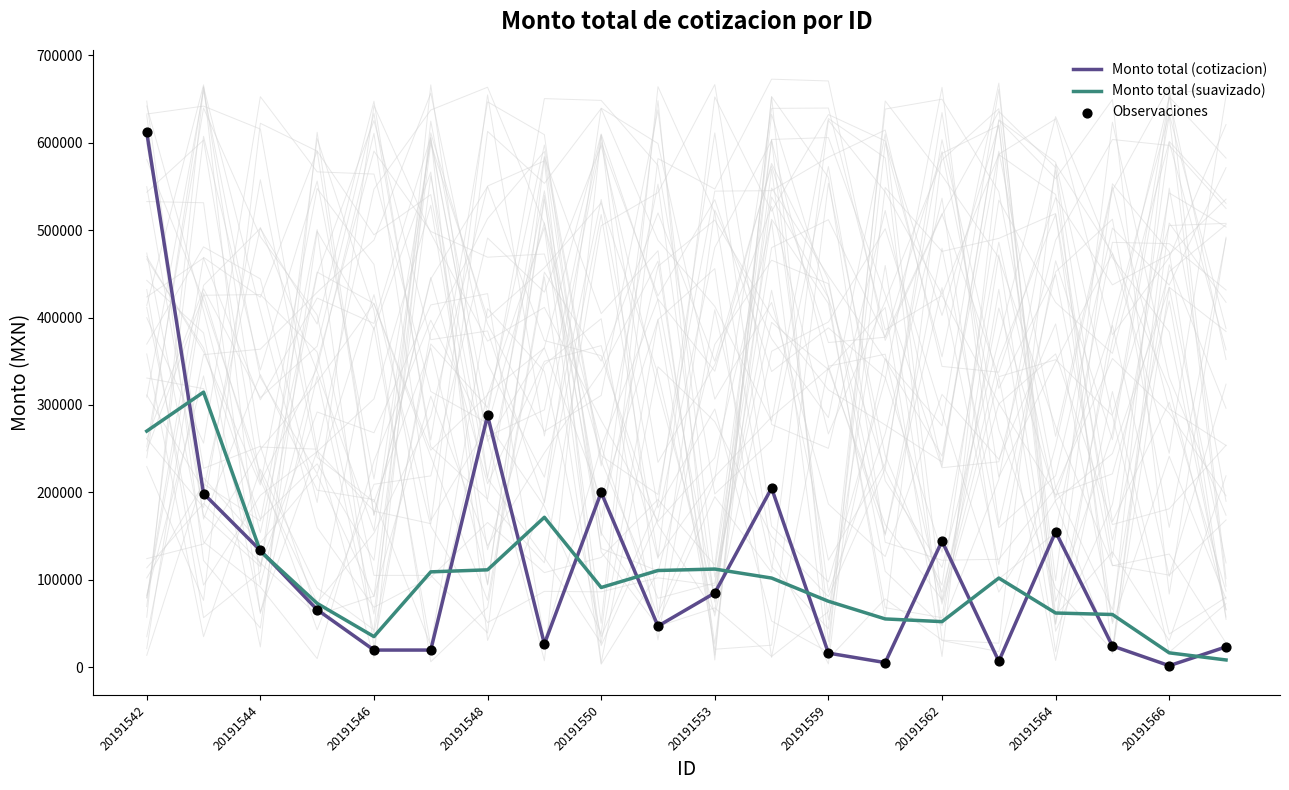

Is the value of Monto total (cotizacion) at 20191546 greater than the value of Monto total (suavizado) at 20191553?

No